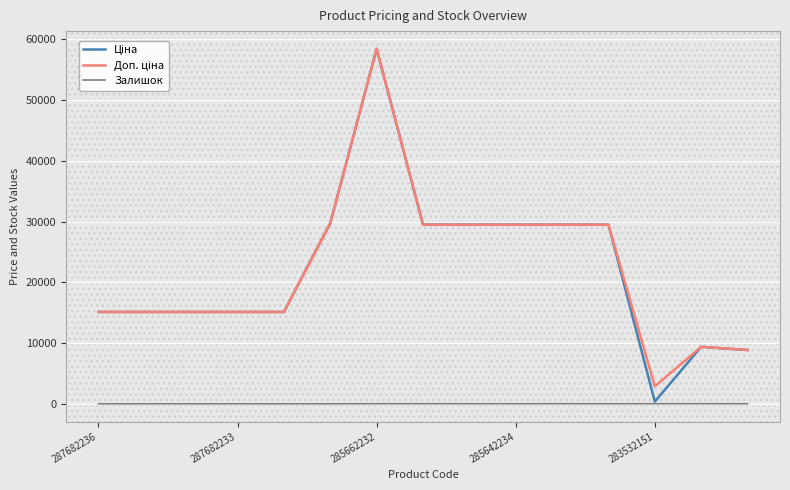

How many lines are shown in the chart?

3